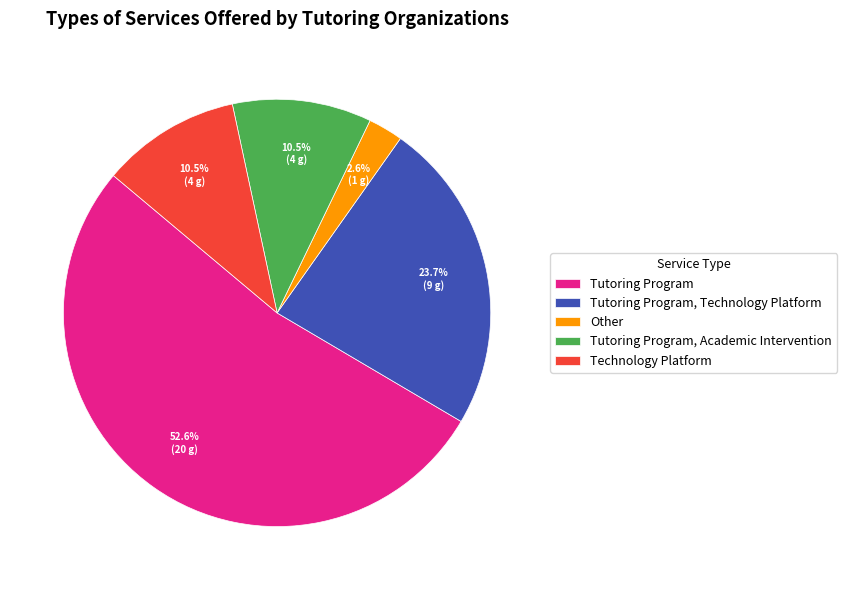

Which category has the biggest portion of the pie?

Tutoring Program